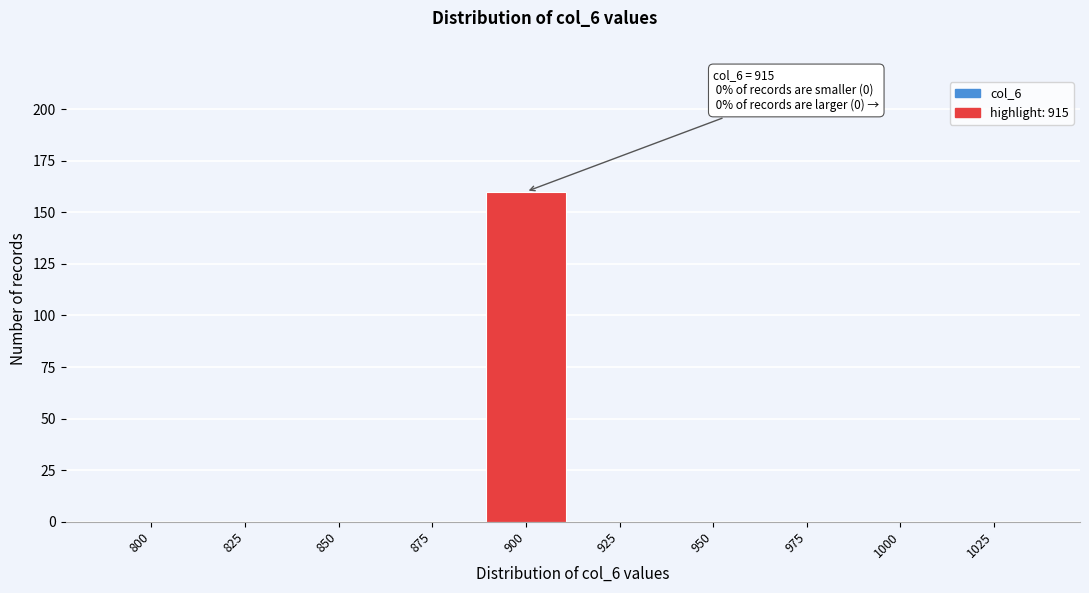

Reading right to left, list all the values displayed in this chart.

1025=0	1000=0	975=0	950=0	925=0	900=160	875=0	850=0	825=0	800=0